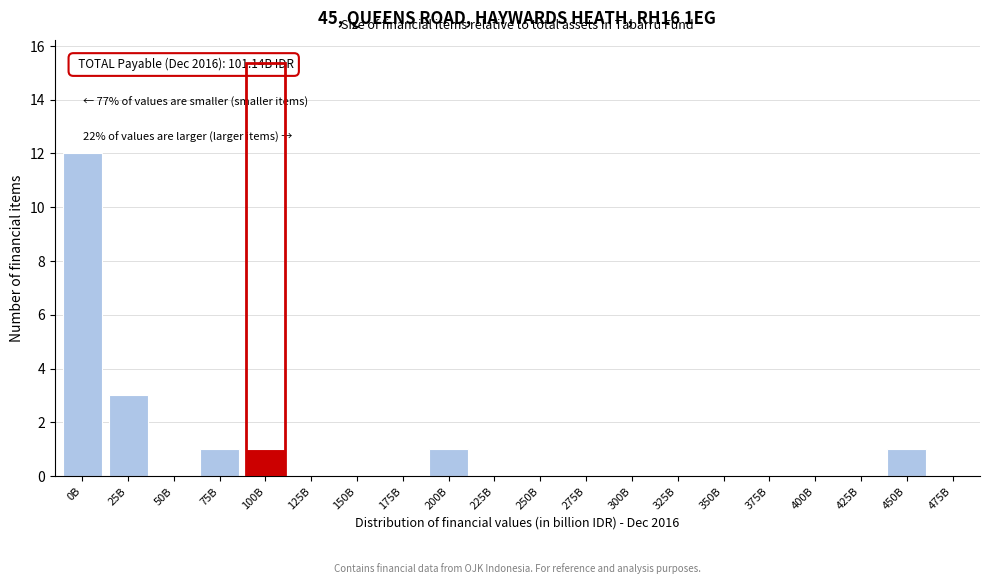

Reading left to right, what are all the values shown in this chart?

0B=12	25B=3	50B=0	75B=1	100B=1	125B=0	150B=0	175B=0	200B=1	225B=0	250B=0	275B=0	300B=0	325B=0	350B=0	375B=0	400B=0	425B=0	450B=1	475B=0